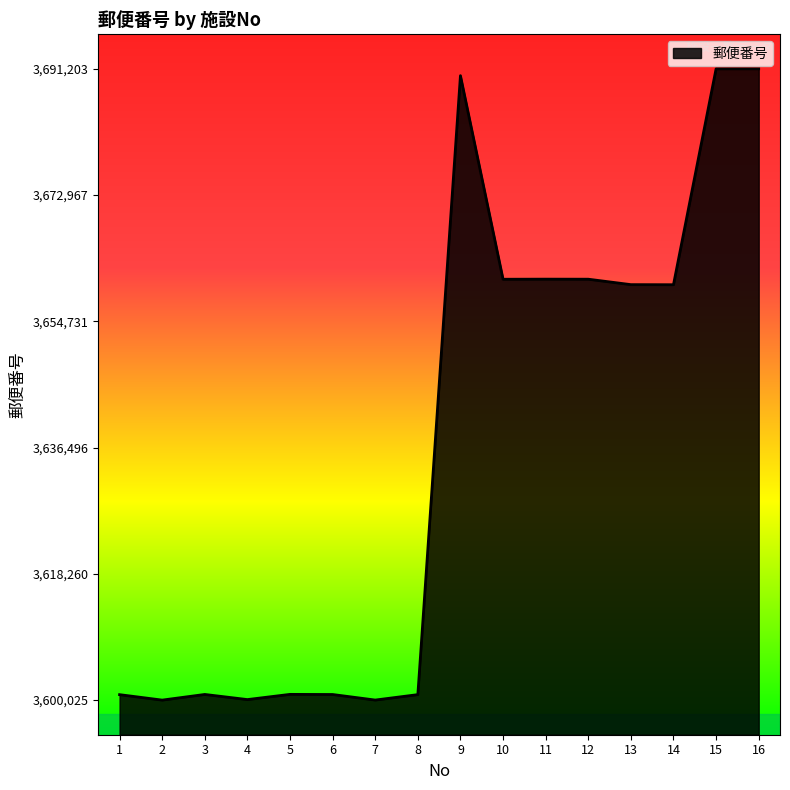

Where does the data first go above 3660019?

9